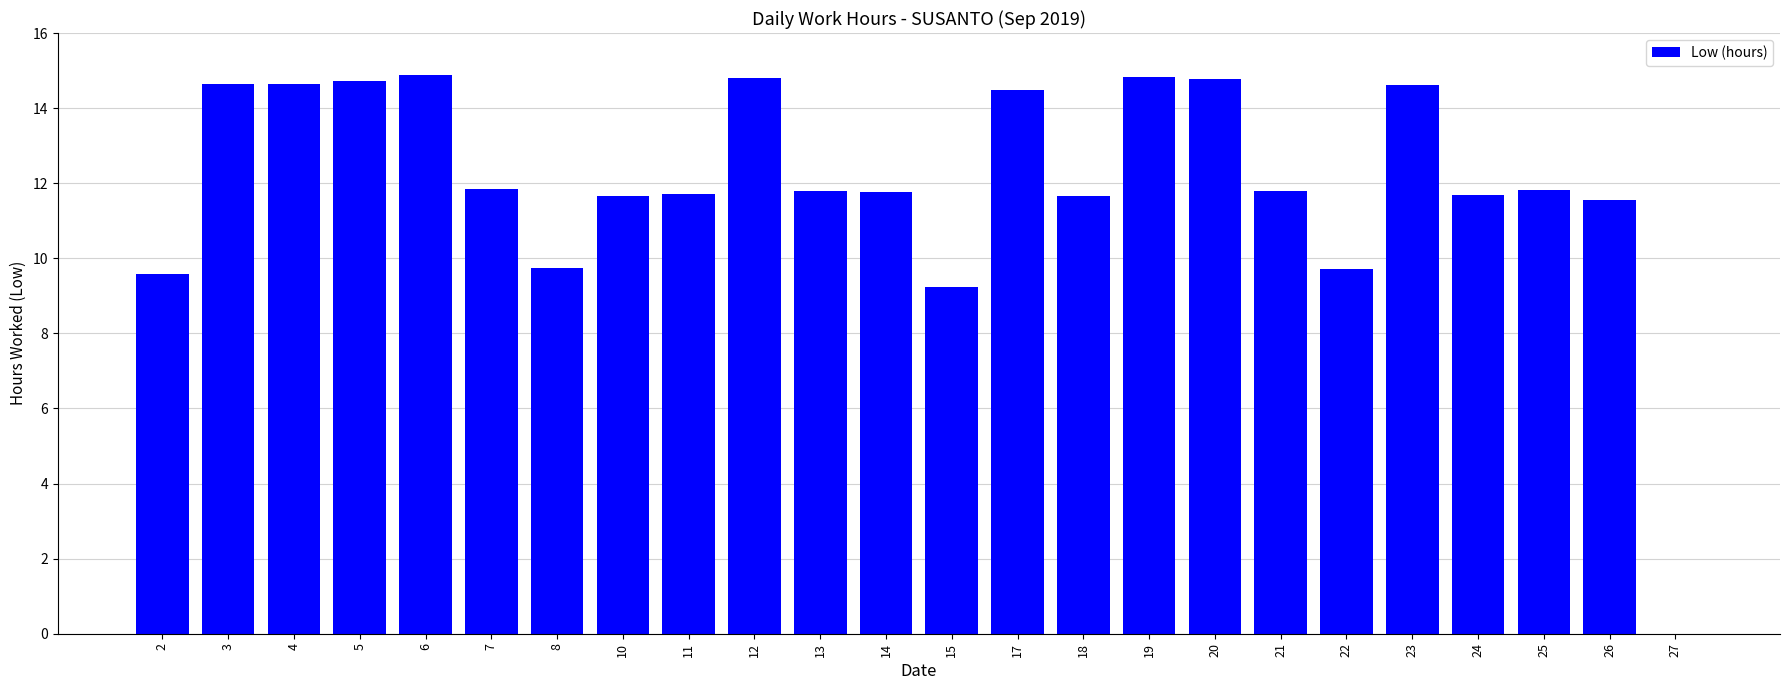

Between 2 and 7, which is larger?

7